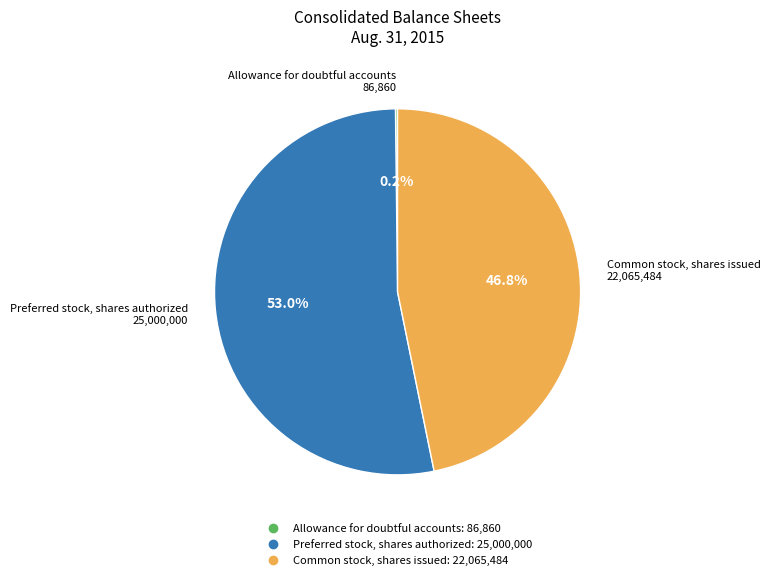

Which category has the biggest portion of the pie?

Preferred stock, shares authorized